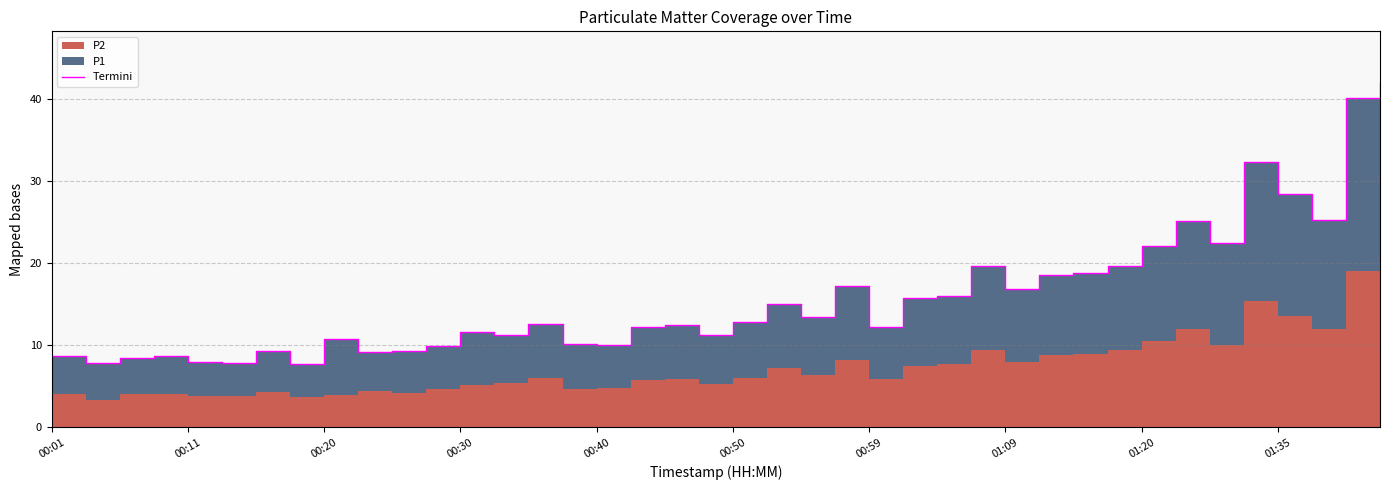

How many values are below 12?

17